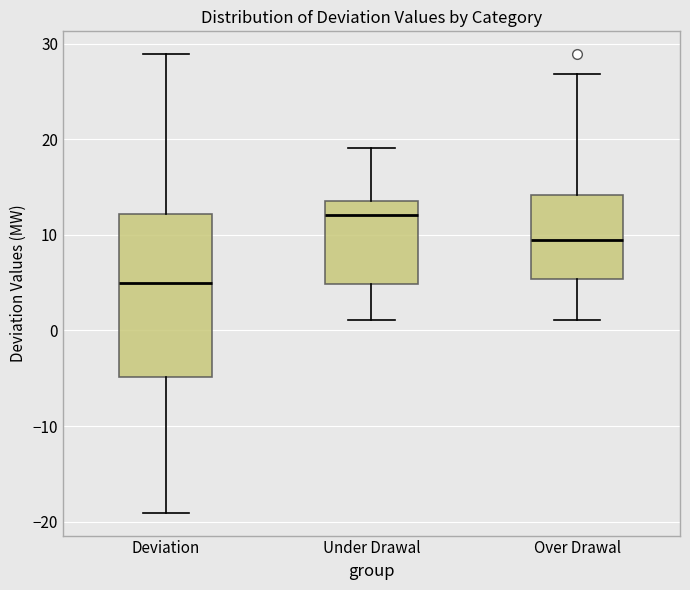

Reading left to right, transcribe this box plot: for each box, give where its median line is, the range the box spans, and where its two whiskers end, as read against the y-axis. The values are not printed on the chart, so give them approximately, as read against the axis.

Deviation: median 5, box -5 to 12, whiskers -19 to 29
Under Drawal: median 12, box 5 to 13, whiskers 1 to 19
Over Drawal: median 9, box 5 to 14, whiskers 1 to 27